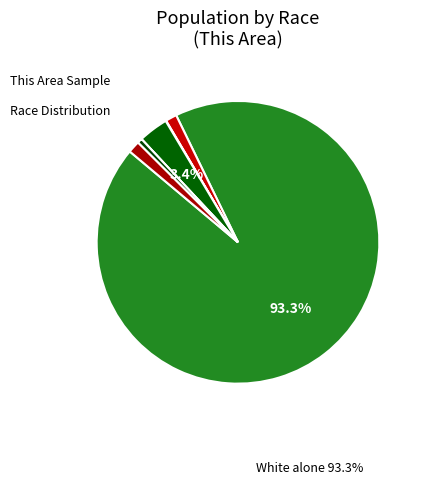

Rank the categories by value from lowest to highest.

Native Hawaiian and Other Pacific, American Indian and Alaska Native, Some Other Race alone, Black or African American alone, Two or More Races, Asian alone, White alone